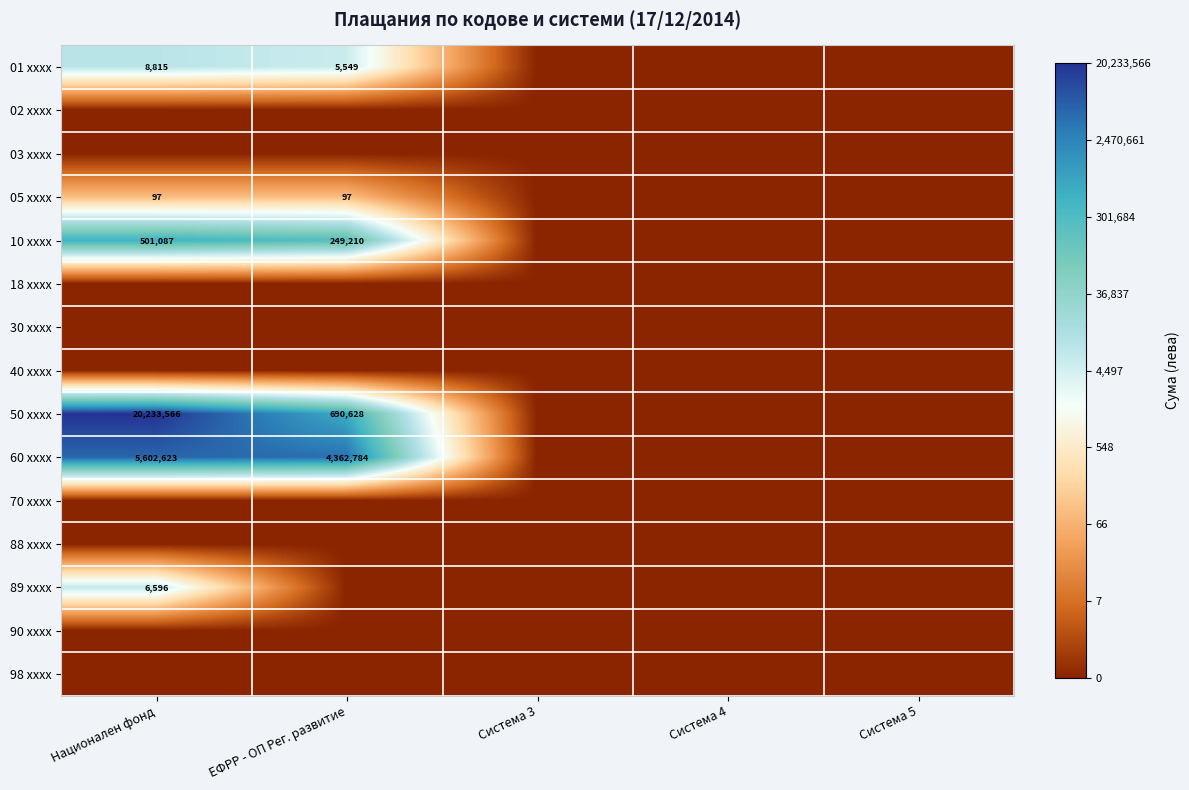

Is it true that 01 xxxx equals 8815 at Национален фонд?

True